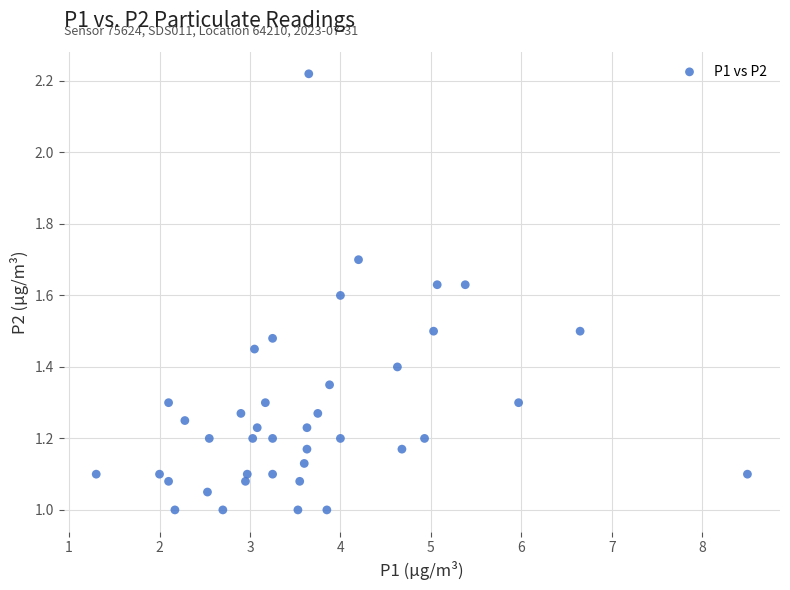

What is the range of X values (max minus min)?

7.2